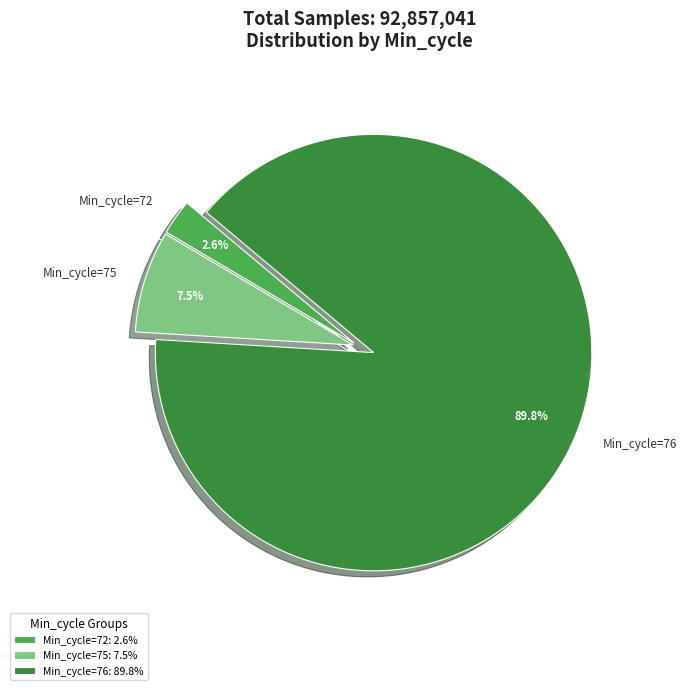

To the nearest percent, what is the average slice percentage?

33%